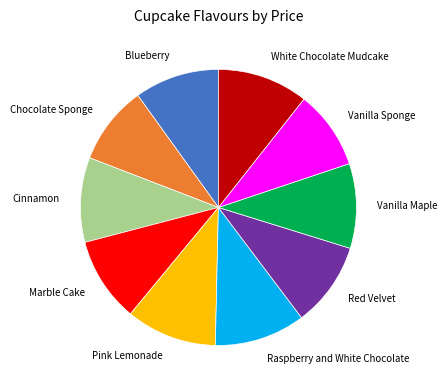

The Red Velvet slice represents 20% of the pie. True or false?

False